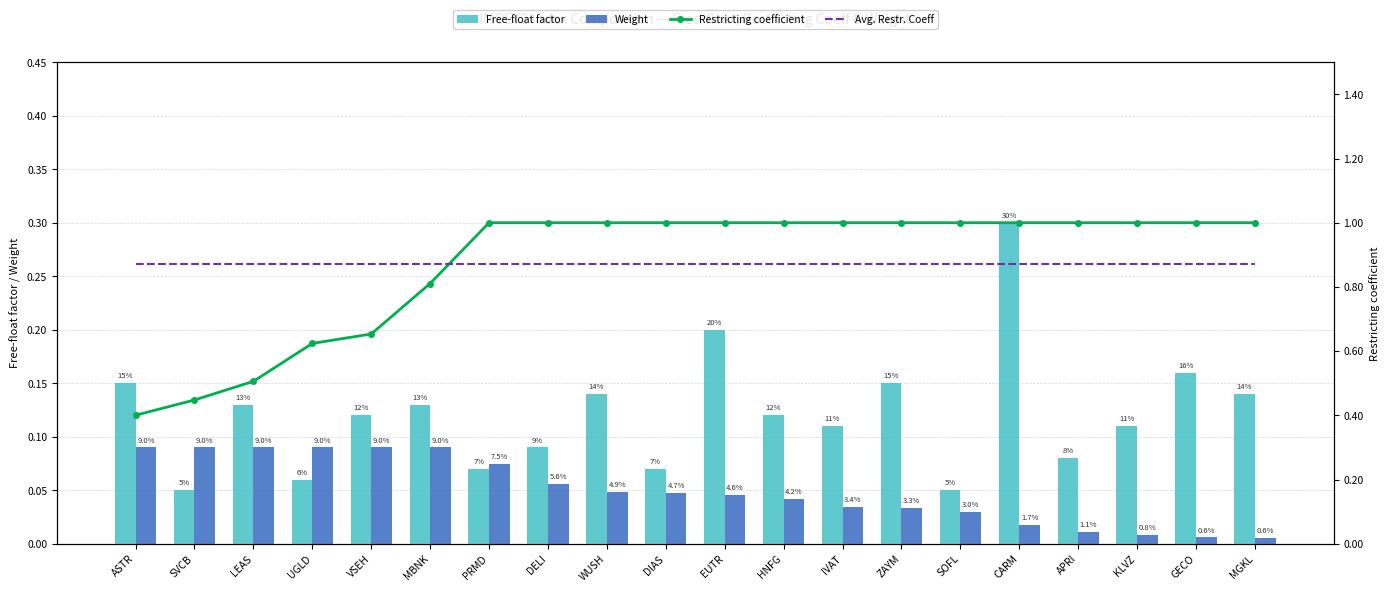

What are all the series names shown in the legend?

Free-float factor, Weight, Restricting coefficient, Avg. Restr. Coeff